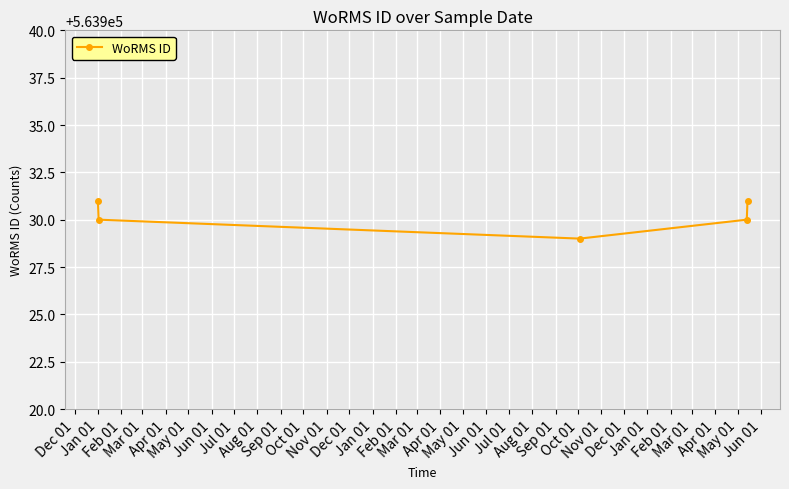

How many series are shown in this chart?

1